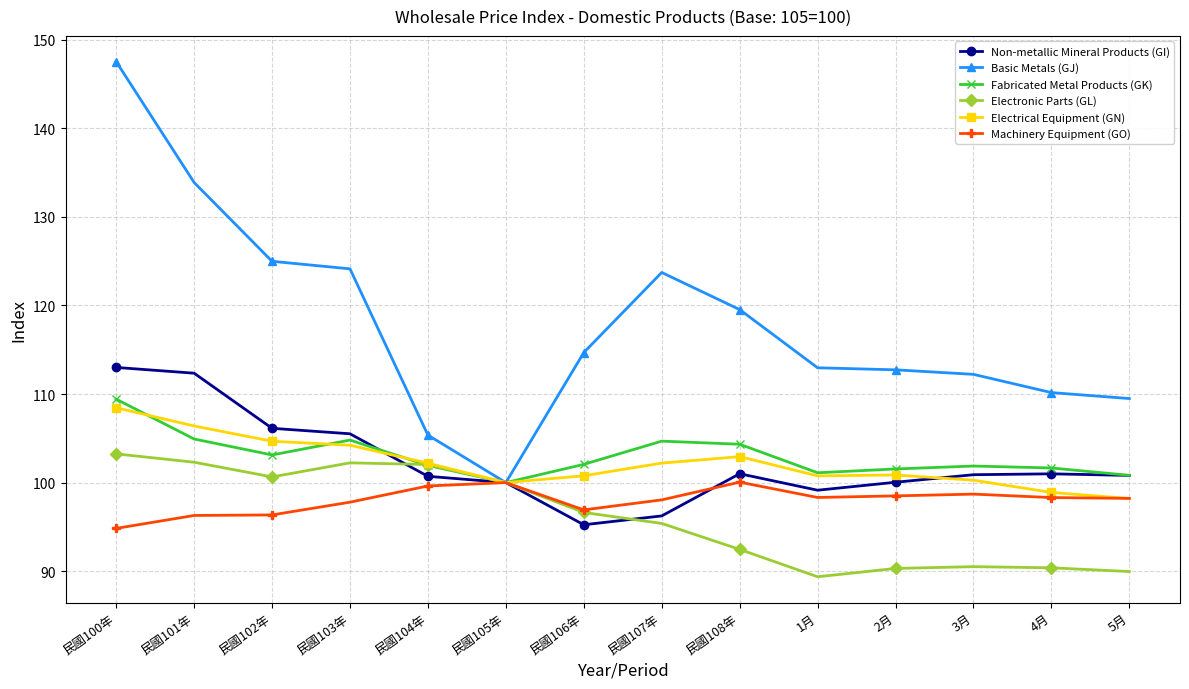

What is the label of the 4th point from the left?

民國103年